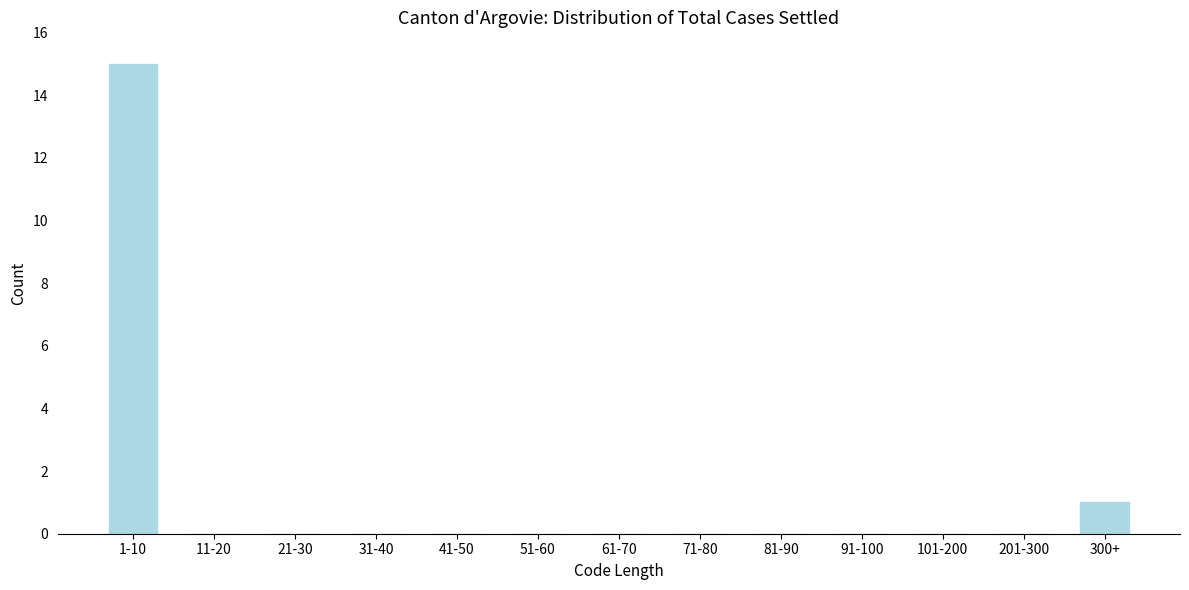

Reading right to left, transcribe all the data shown in this chart.

300+=1	201-300=0	101-200=0	91-100=0	81-90=0	71-80=0	61-70=0	51-60=0	41-50=0	31-40=0	21-30=0	11-20=0	1-10=15